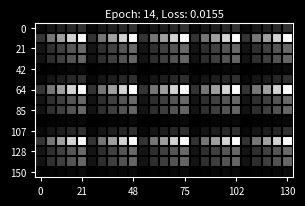

At how many categories does at least one series exceed 237?

10